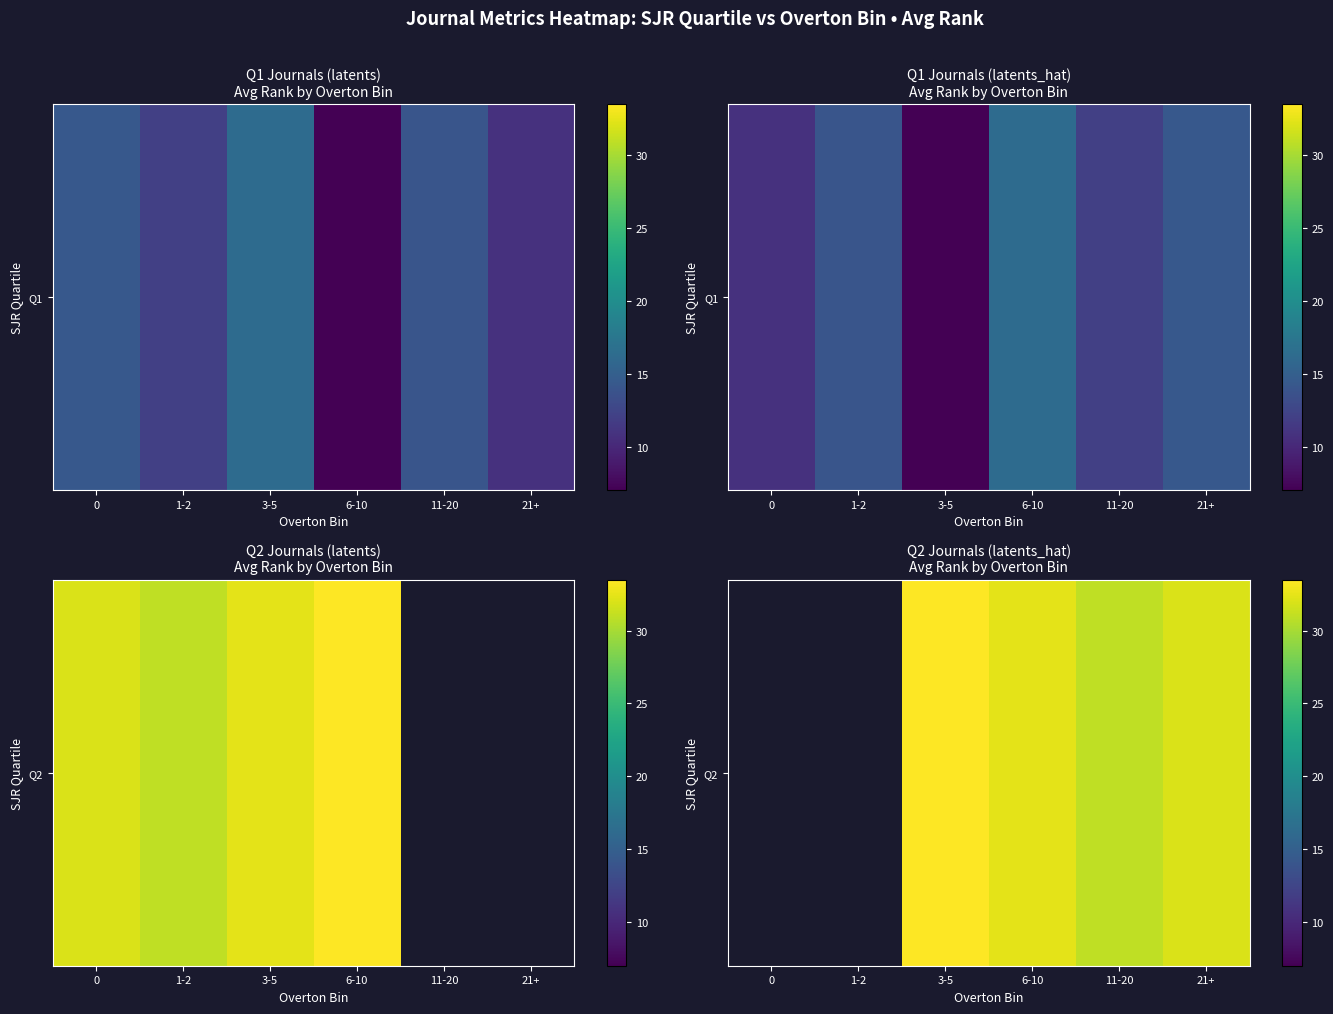

What is the maximum value shown in the chart?

33.5